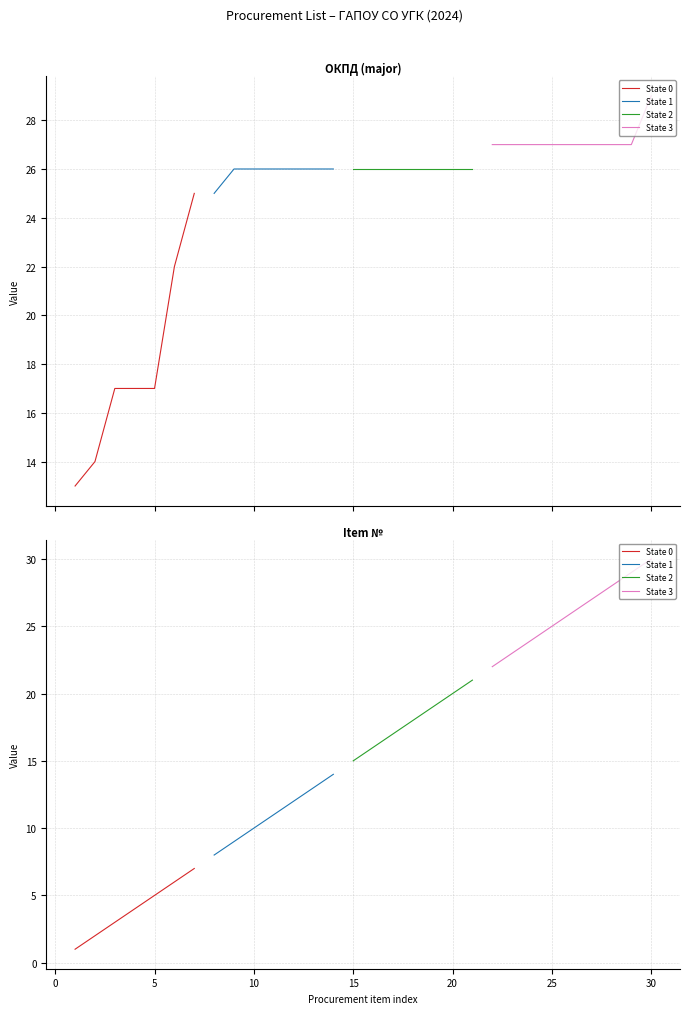

Reading left to right, what are all the values shown in this chart?

ОКПД (major): 1=13	2=14	3=17	4=17	5=17	6=22	7=25	8=25	9=26	10=26	11=26	12=26	13=26	14=26	15=26	16=26	17=26	18=26	19=26	20=26	21=26	22=27	23=27	24=27	25=27	26=27	27=27	28=27	29=27	30=29
Item №: 1=1	2=2	3=3	4=4	5=5	6=6	7=7	8=8	9=9	10=10	11=11	12=12	13=13	14=14	15=15	16=16	17=17	18=18	19=19	20=20	21=21	22=22	23=23	24=24	25=25	26=26	27=27	28=28	29=29	30=30